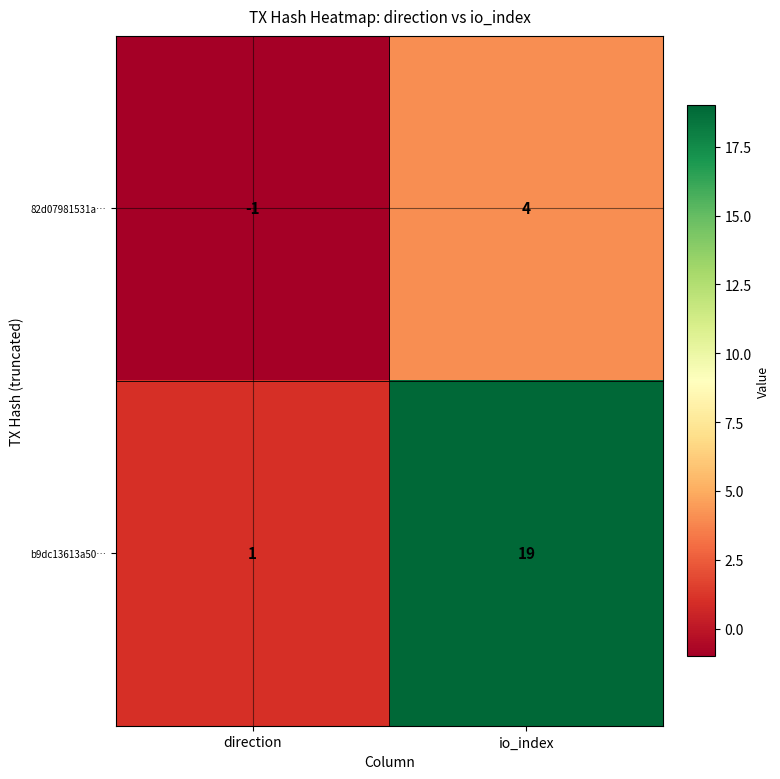

Where is 82d07981531a… nearest to the value 1?

direction